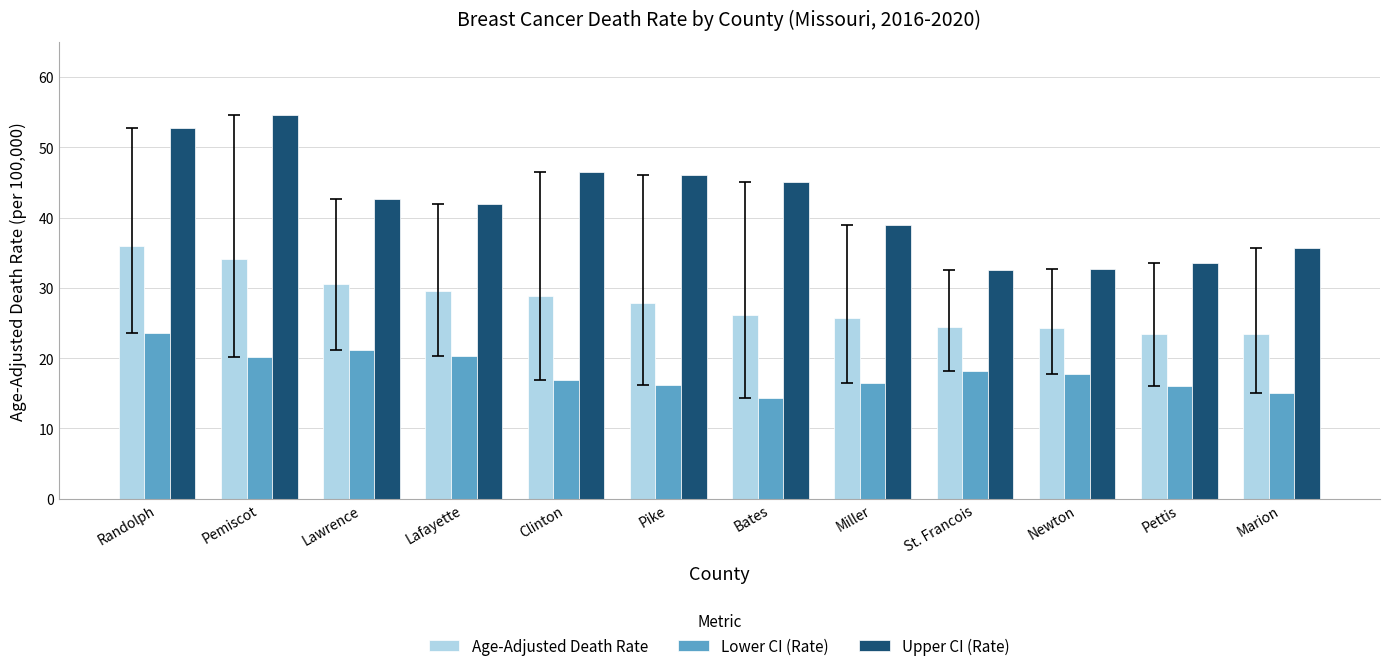

At Randolph, list the series in order from largest to smallest.

Upper CI (Rate), Age-Adjusted Death Rate, Lower CI (Rate)